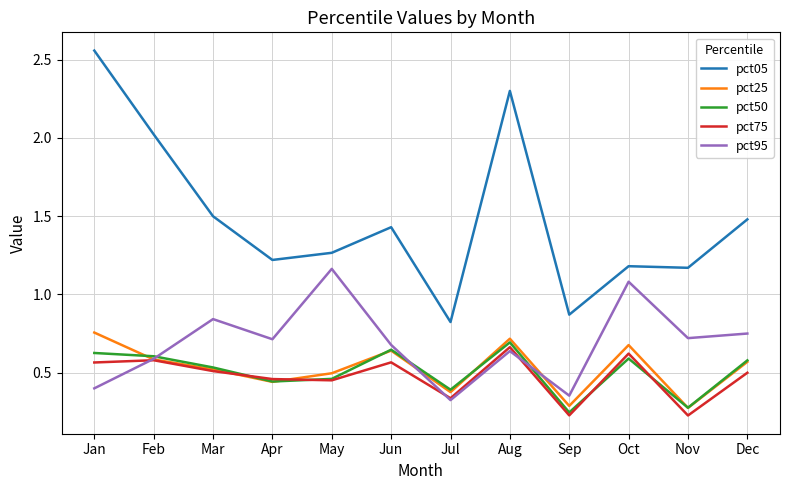

At how many categories does at least one series exceed 1?

10